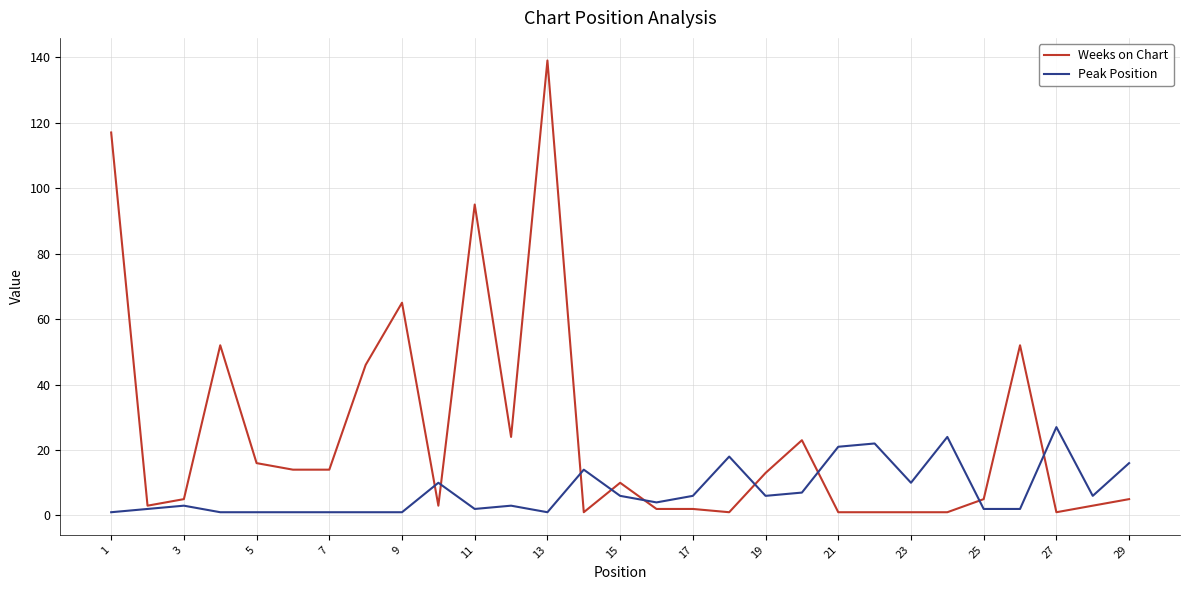

Count the number of data series in this chart.

2